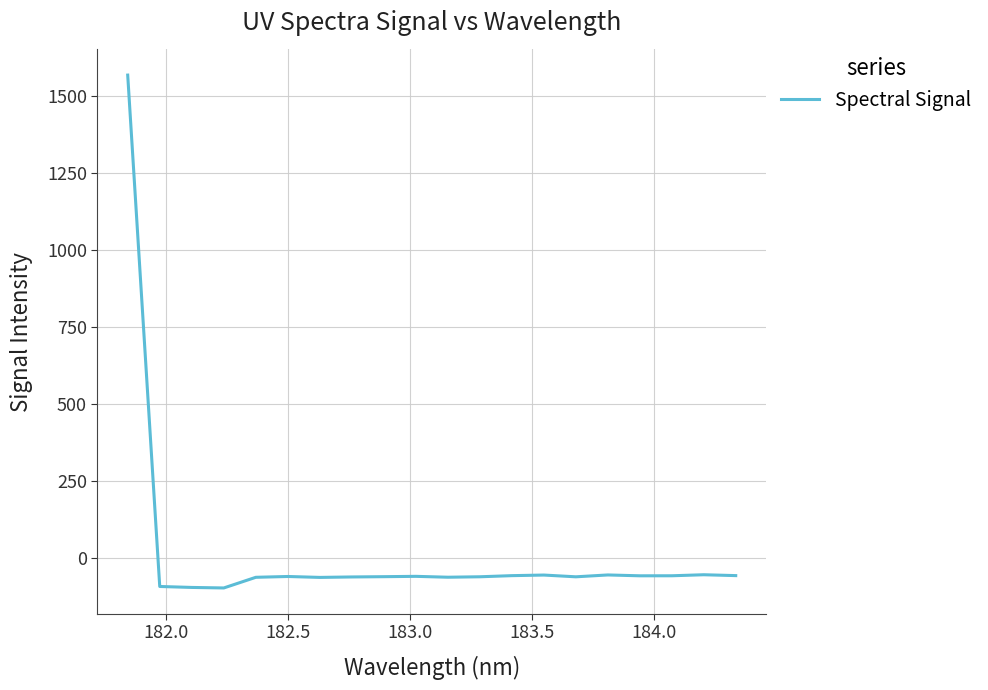

What is the difference between the maximum and minimum values?

1663.3